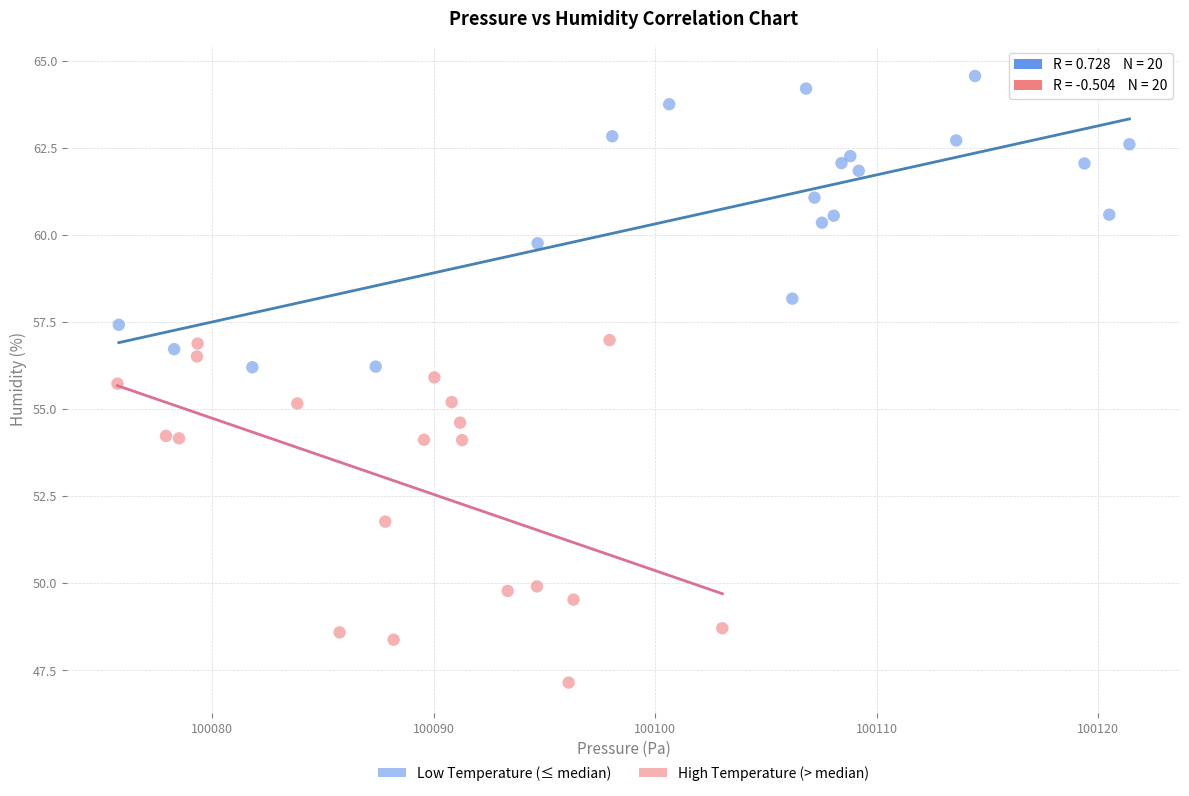

What are all the series names shown in the legend?

Low Temperature (≤ median), High Temperature (> median)